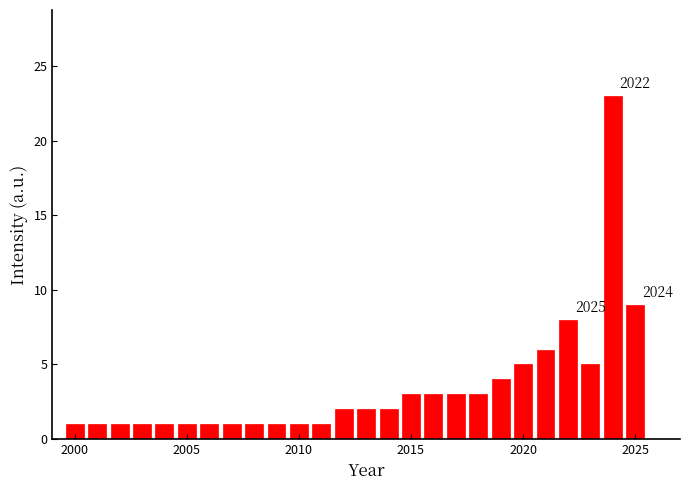

Around what value on the x-axis is the tallest bar? Give the approximate position of its centre, as read against the axis.

2024.0